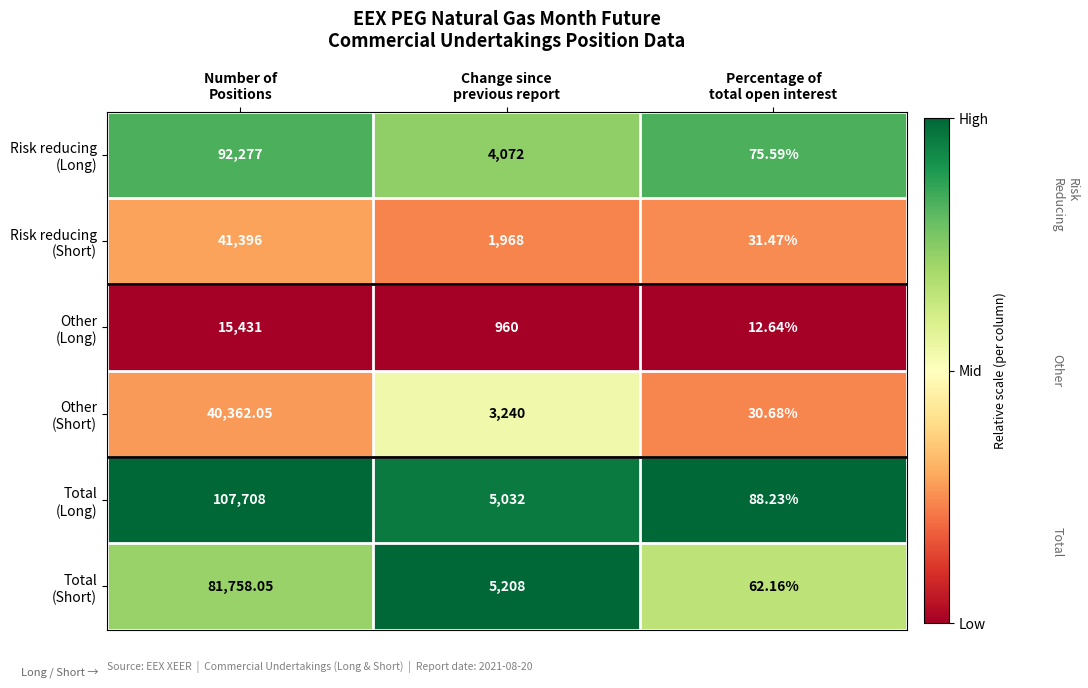

How many series are shown in this chart?

6